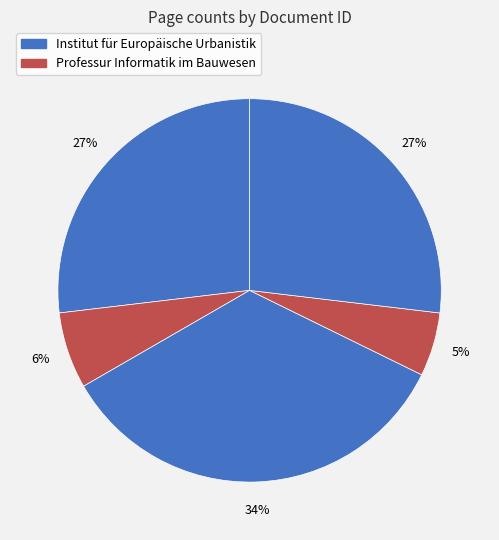

How many segments does this pie chart have?

5